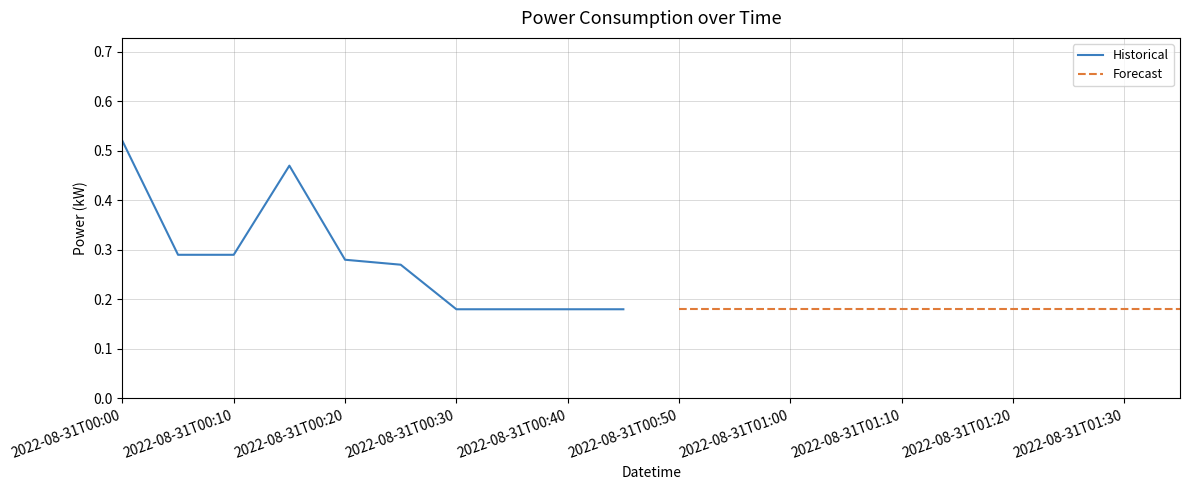

The value of Historical at 2022-08-31T00:30 is 0.3. True or false?

False